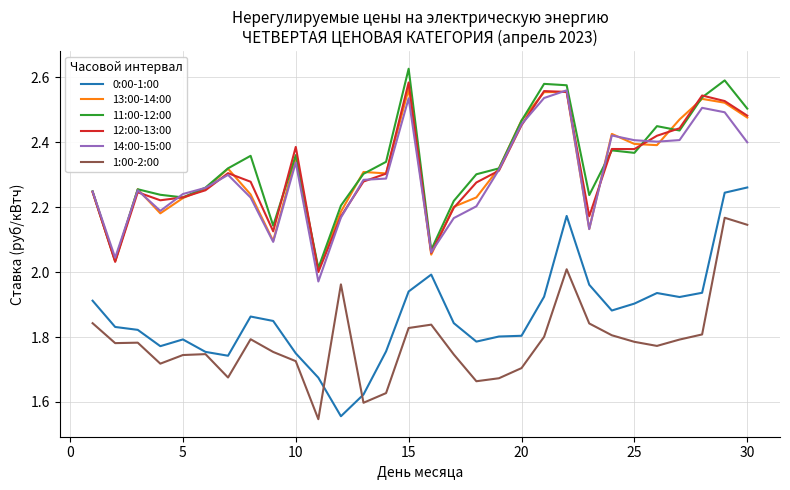

True or false: 12:00-13:00 and 0:00-1:00 intersect in this chart.

False